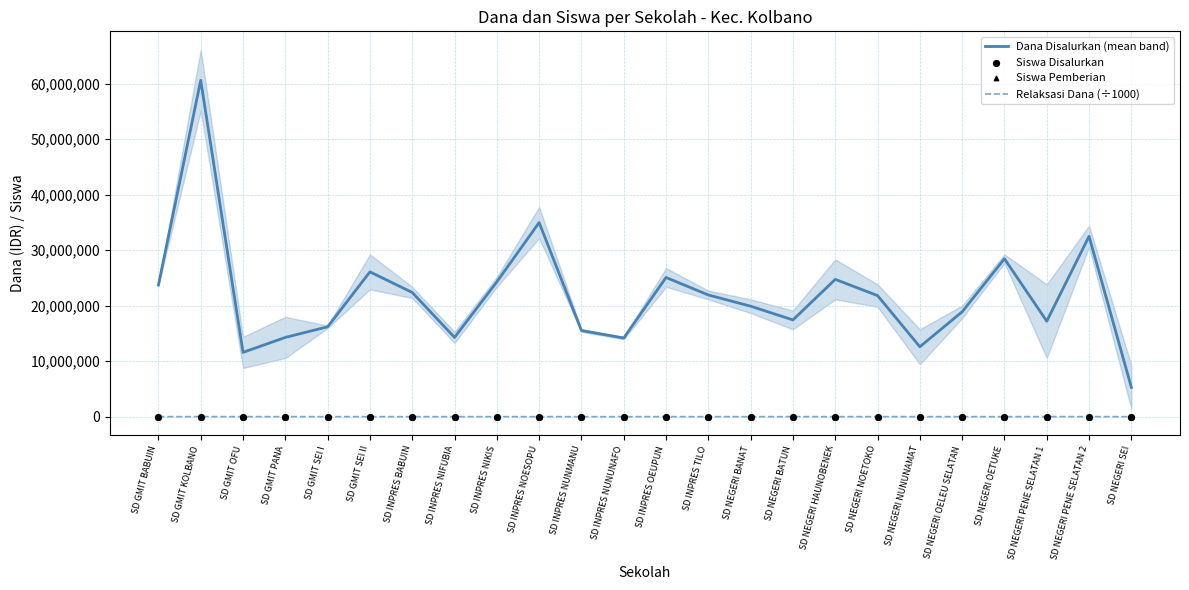

Is the value of Siswa Pemberian at SD INPRES NIFUBIA greater than the value of Siswa Disalurkan at SD NEGERI OELEU SELATAN?

No